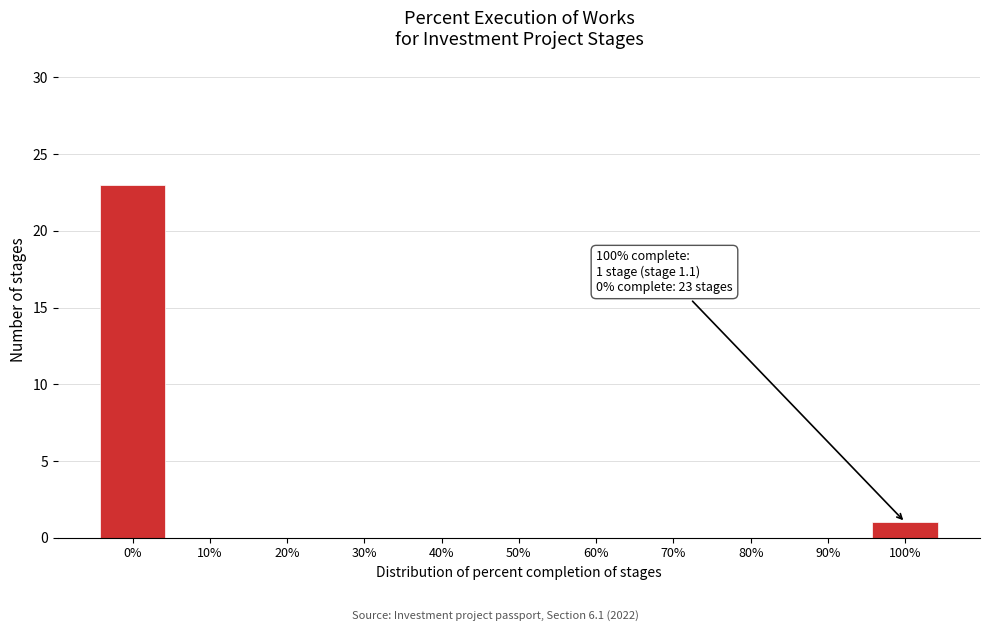

Reading right to left, list all the values displayed in this chart.

100%=1	90%=0	80%=0	70%=0	60%=0	50%=0	40%=0	30%=0	20%=0	10%=0	0%=23